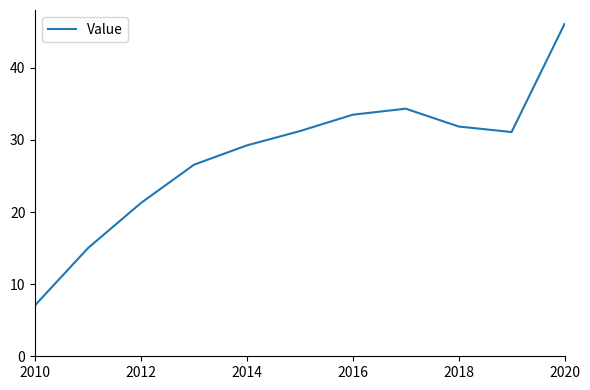

What is the sum of all values?

307.3